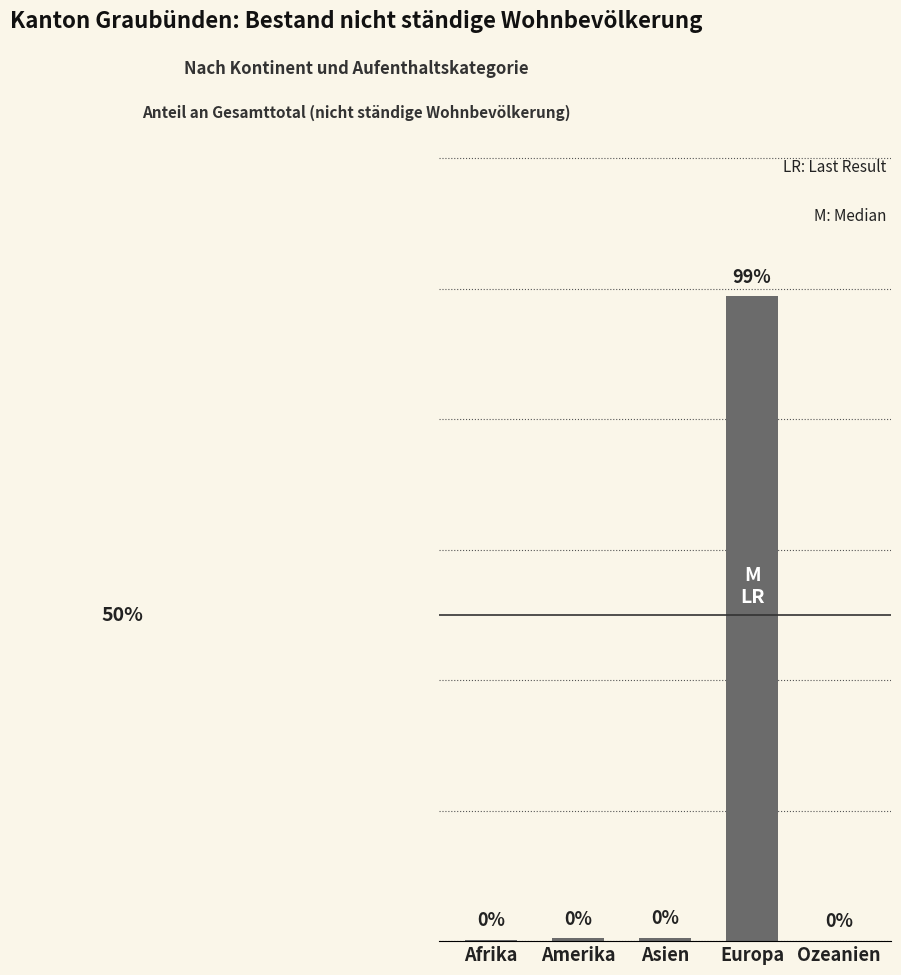

Which label corresponds to the largest value in the chart?

Europa